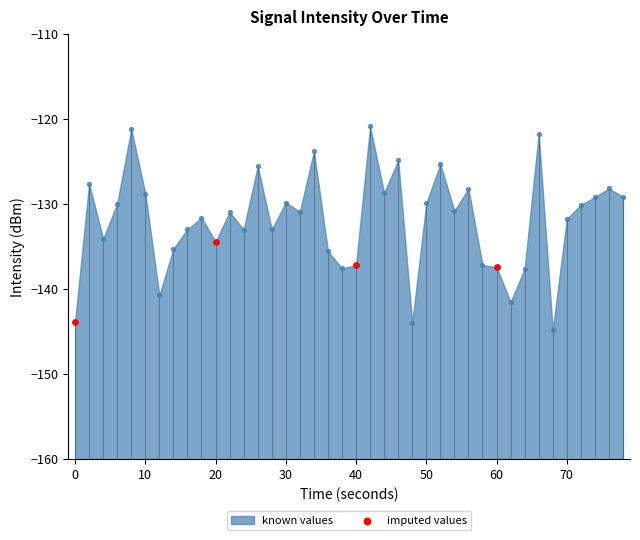

What is the change in value from 0 to 60?

+6.5